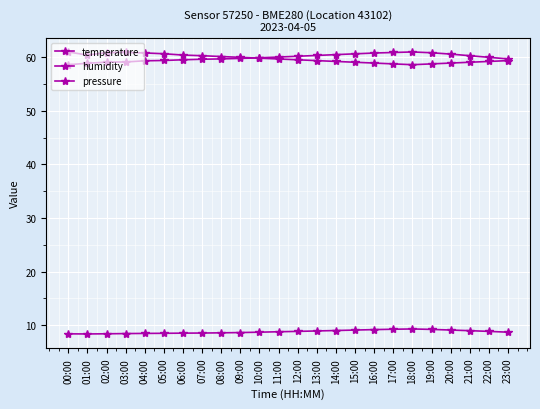

Reading left to right, transcribe all the data shown in this chart.

temperature: 8.4	8.4	8.4	8.4	8.5	8.5	8.5	8.5	8.6	8.6	8.7	8.8	8.8	8.9	9.0	9.1	9.2	9.2	9.3	9.2	9.1	9.0	8.8	8.7
humidity: 58.6	58.9	59.1	59.1	59.4	59.4	59.5	59.6	59.7	59.8	59.9	60.0	60.2	60.4	60.5	60.6	60.8	60.9	61.0	60.9	60.6	60.3	60.0	59.7
pressure: 61.0	60.4	60.9	60.9	60.8	60.7	60.4	60.3	60.1	60.0	59.8	59.7	59.5	59.4	59.2	59.1	58.9	58.8	58.6	58.8	58.9	59.1	59.2	59.4